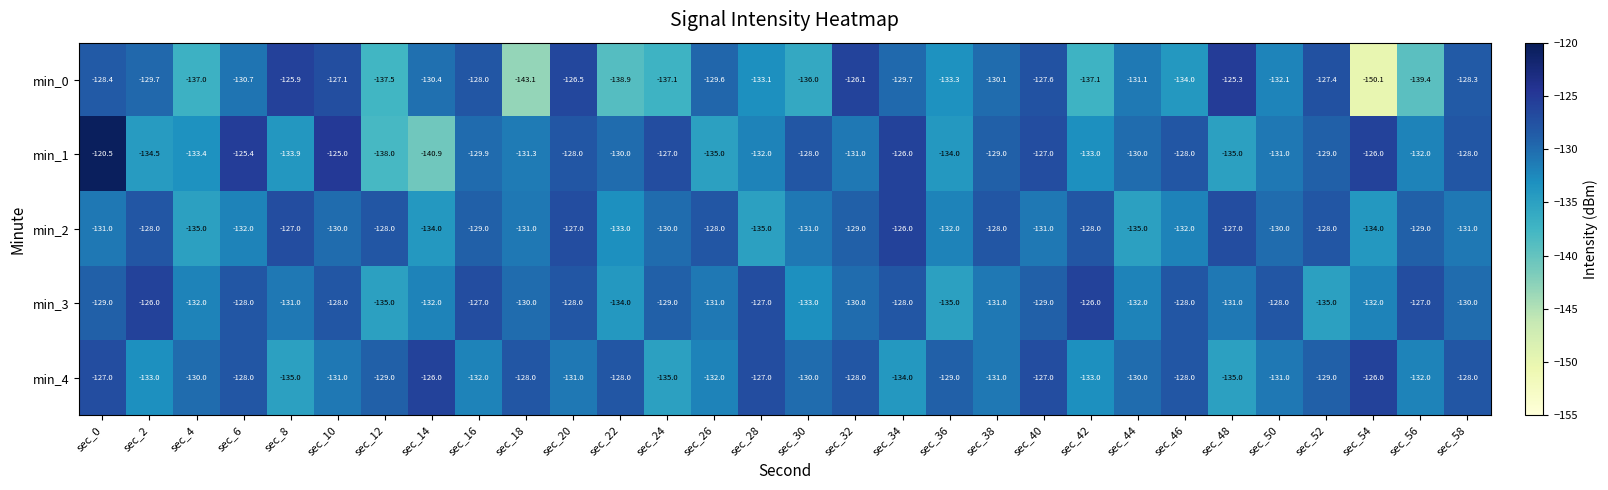

Rank the series at sec_36 from lowest to highest value.

min_3, min_1, min_0, min_2, min_4